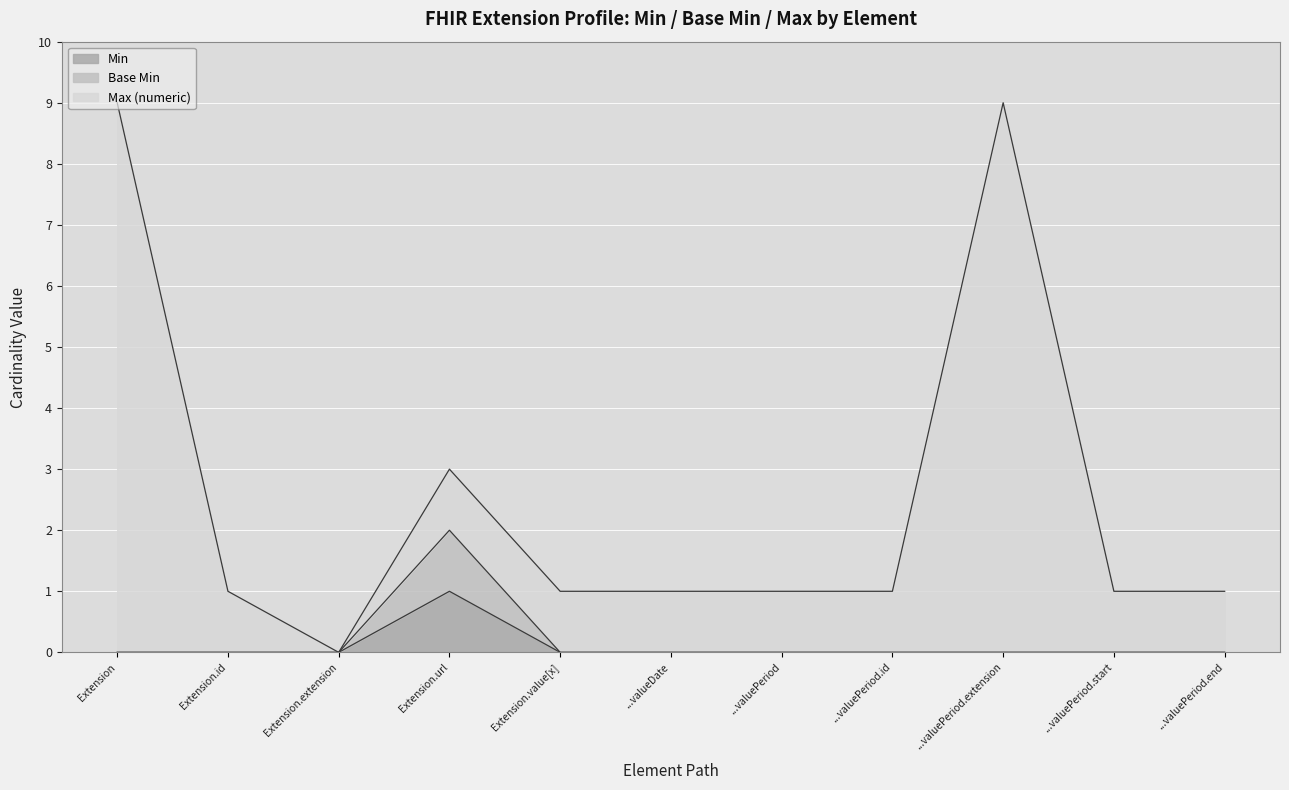

Count the Base Min values in the range 0 to 1.

10